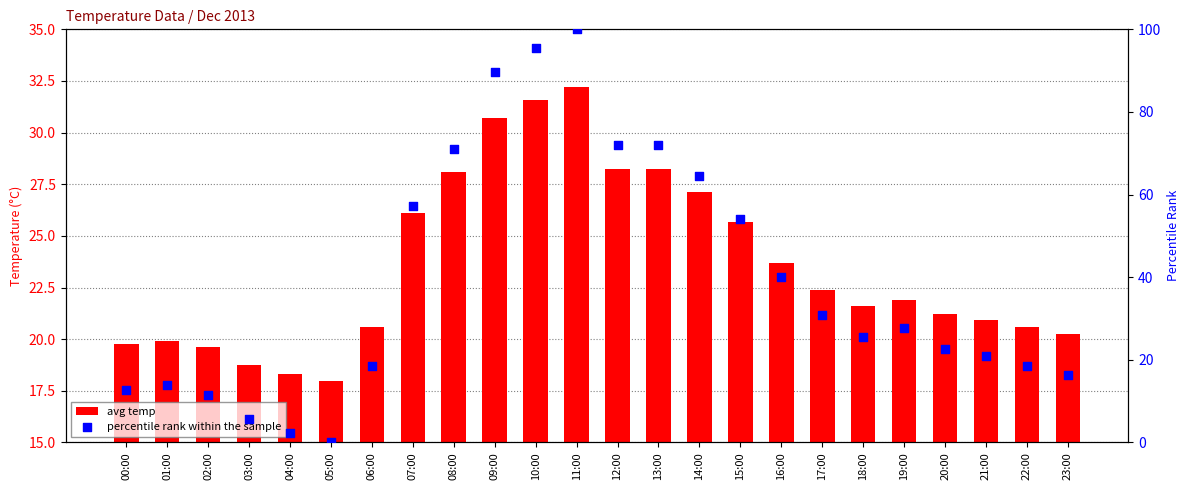

At which category is the sum across all series the highest?

11:00